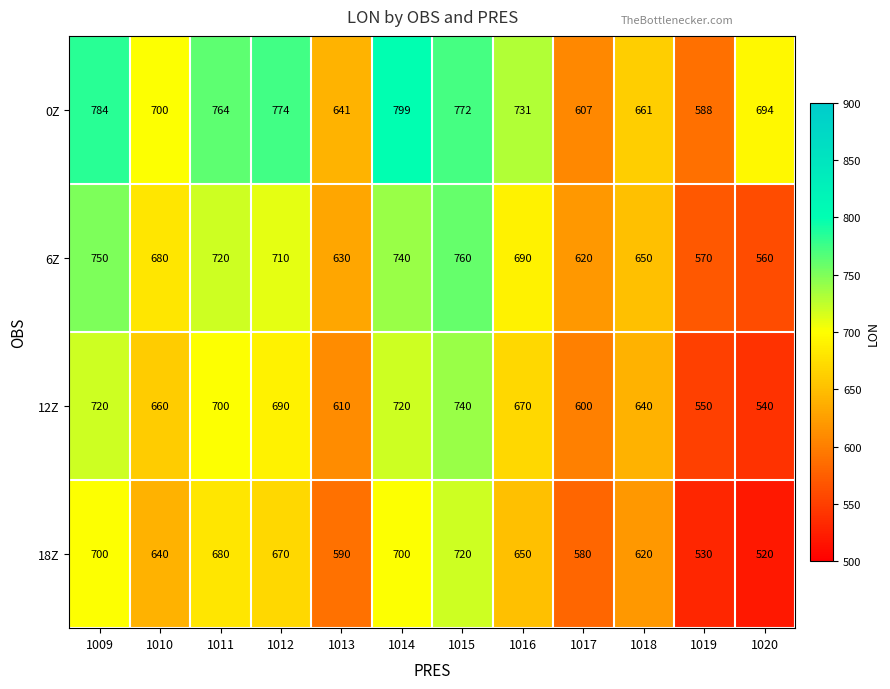

At which category is the sum across all series the highest?

1015